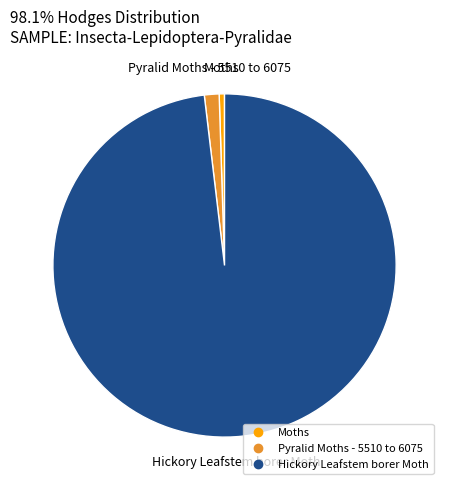

Combined, do Moths and Hickory Leafstem borer Moth account for over 50%?

Yes